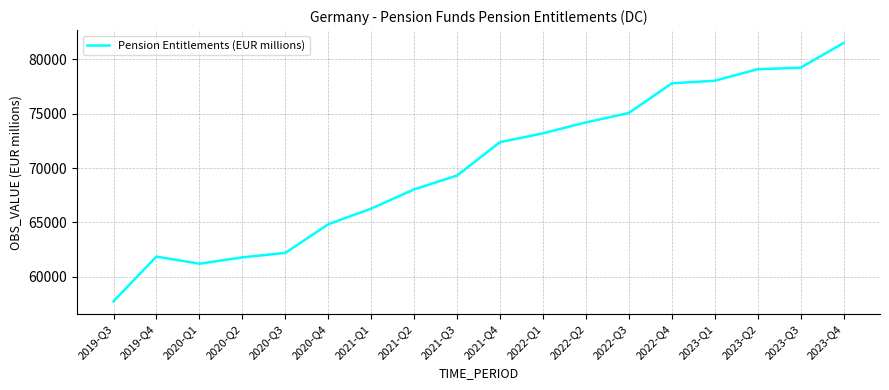

Approximately how many times larger is the value at 2022-Q3 compared to 2022-Q4?

1.0